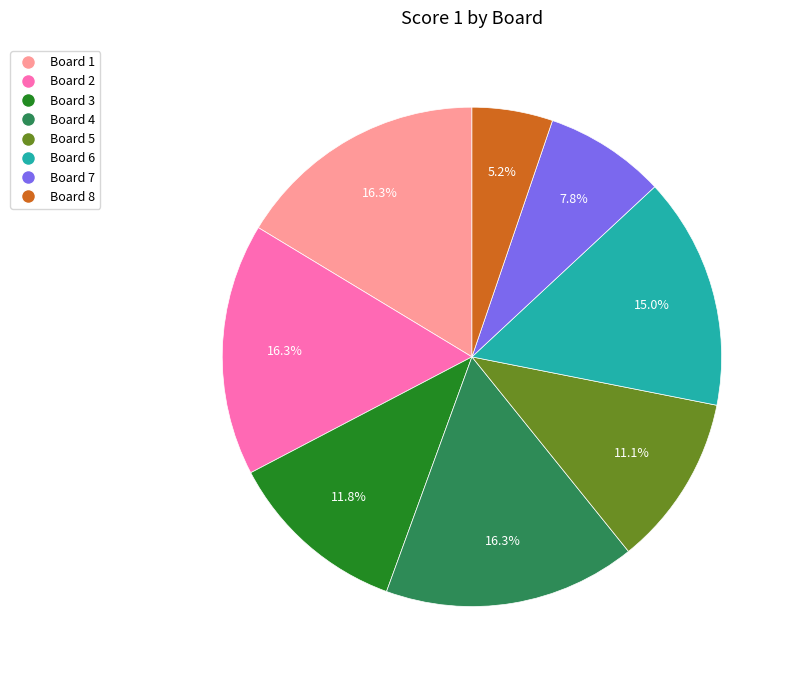

To the nearest percent, what is the average slice percentage?

12%